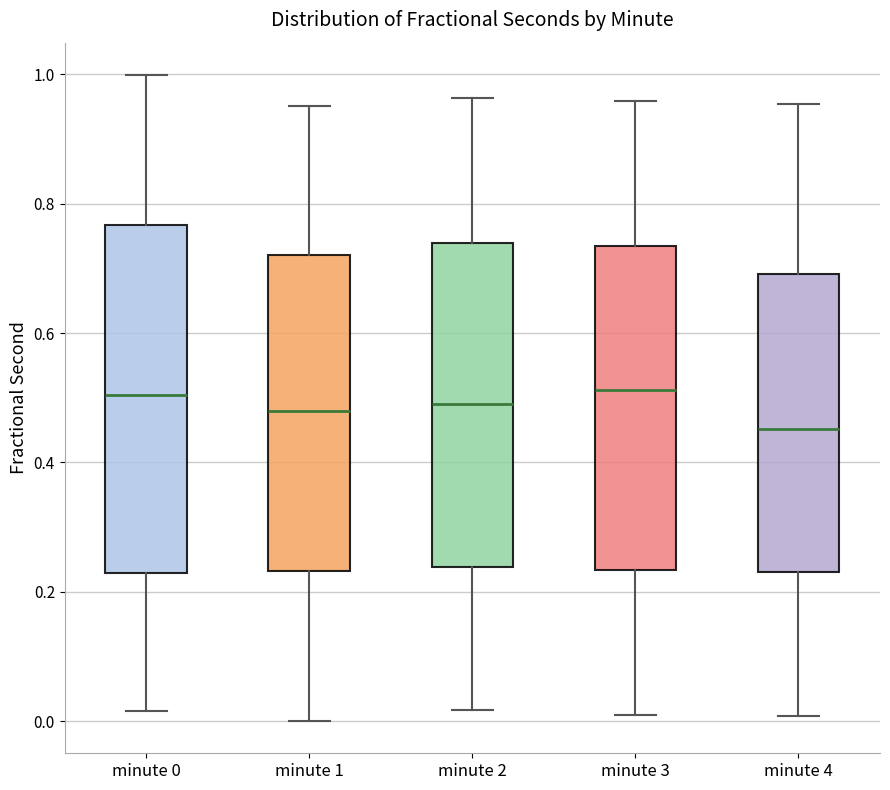

Reading left to right, transcribe this box plot: for each box, give where its median line is, the range the box spans, and where its two whiskers end, as read against the y-axis. The values are not printed on the chart, so give them approximately, as read against the axis.

minute 0: median 0.50, box 0.22 to 0.76, whiskers 0.02 to 1.00
minute 1: median 0.48, box 0.24 to 0.72, whiskers 0.00 to 0.96
minute 2: median 0.48, box 0.24 to 0.74, whiskers 0.02 to 0.96
minute 3: median 0.52, box 0.24 to 0.74, whiskers 0.00 to 0.96
minute 4: median 0.46, box 0.24 to 0.70, whiskers 0.00 to 0.96